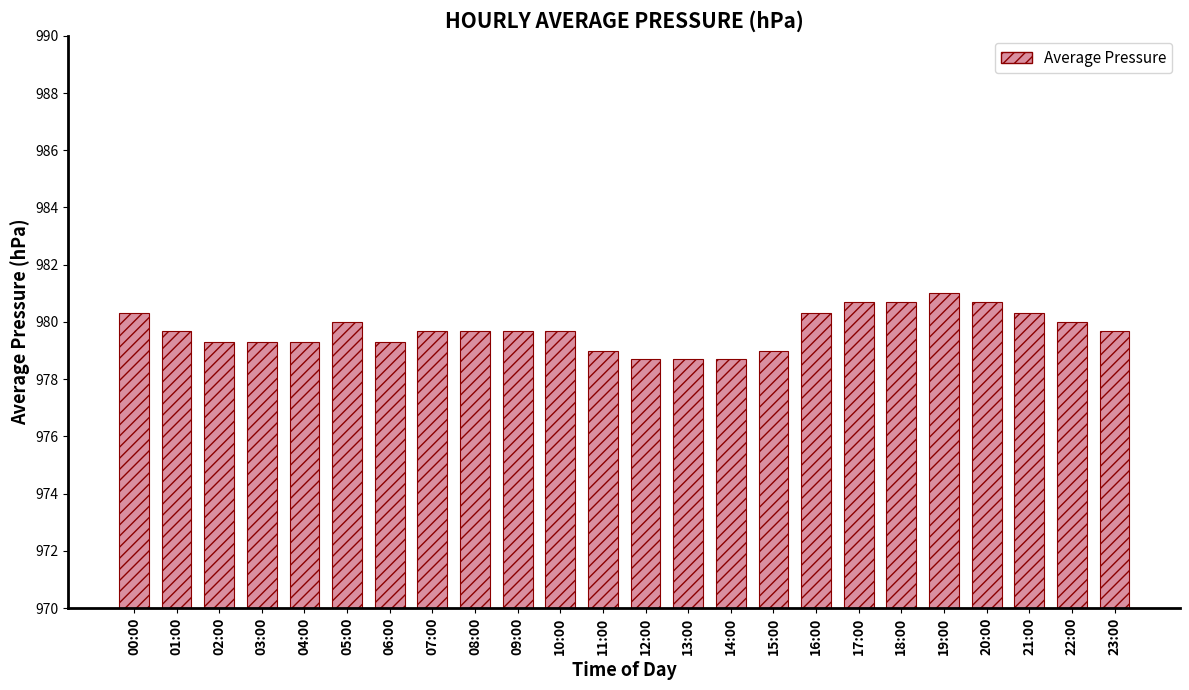

Count the values in the range 979 to 980.

14